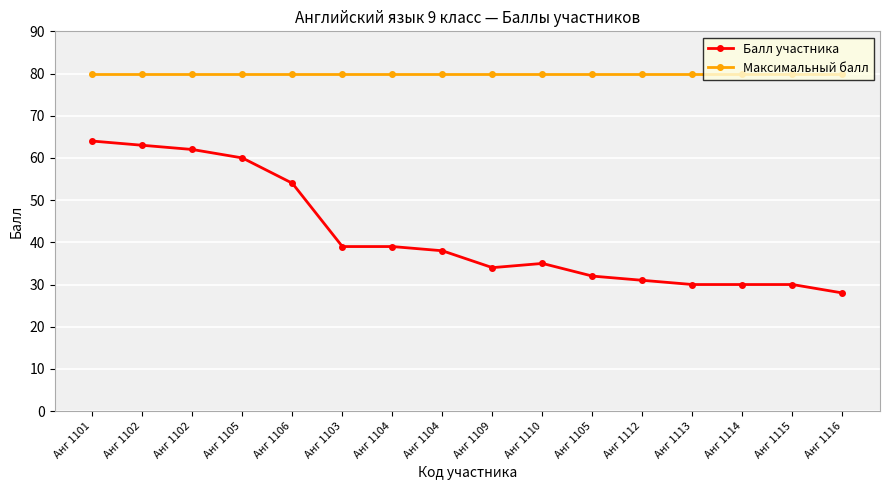

What is the greatest value displayed?

80